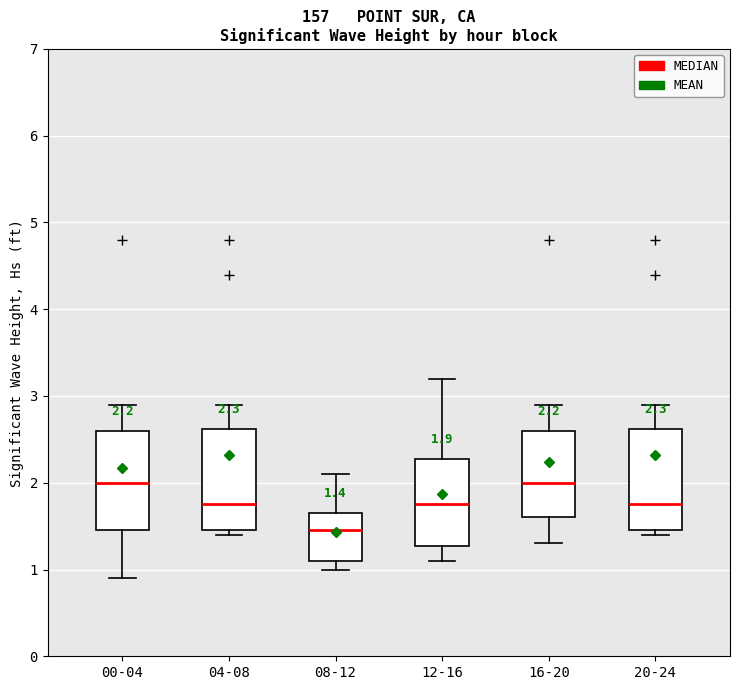

Which box's median line is the lowest?

08-12